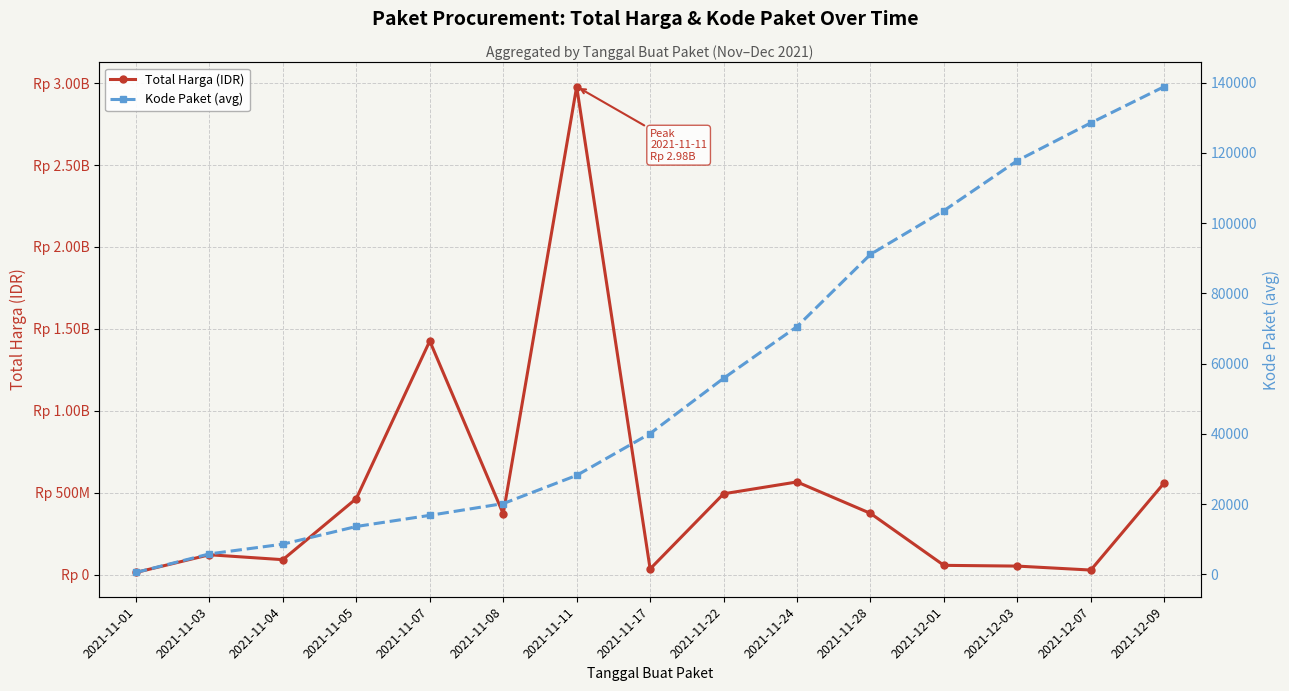

What is the total value across all series at 2021-11-22?

493055826